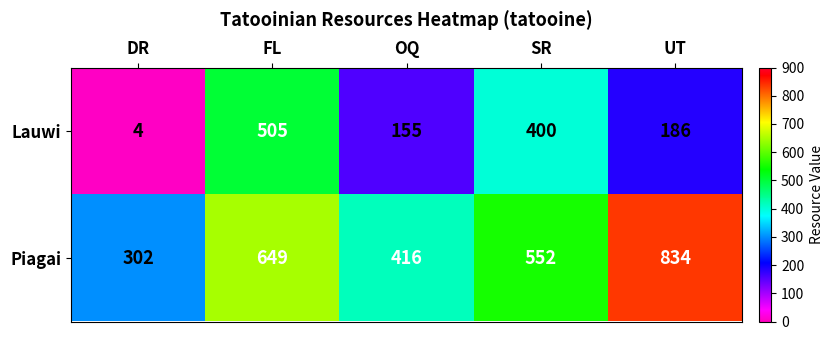

Which label corresponds to the largest value in the chart?

UT